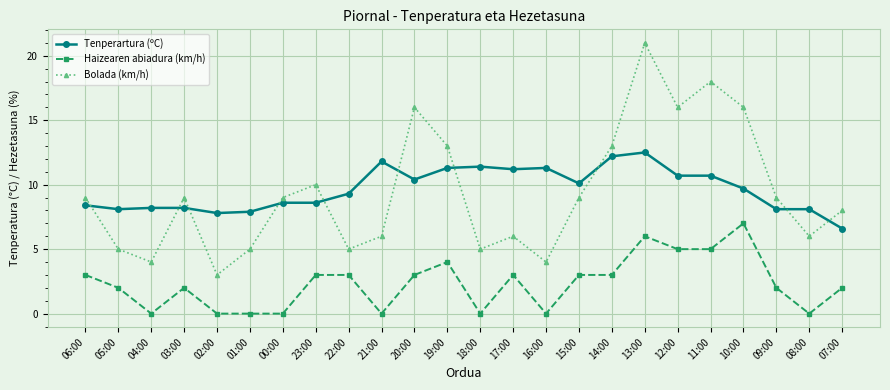

What position from the right is 17:00?

11